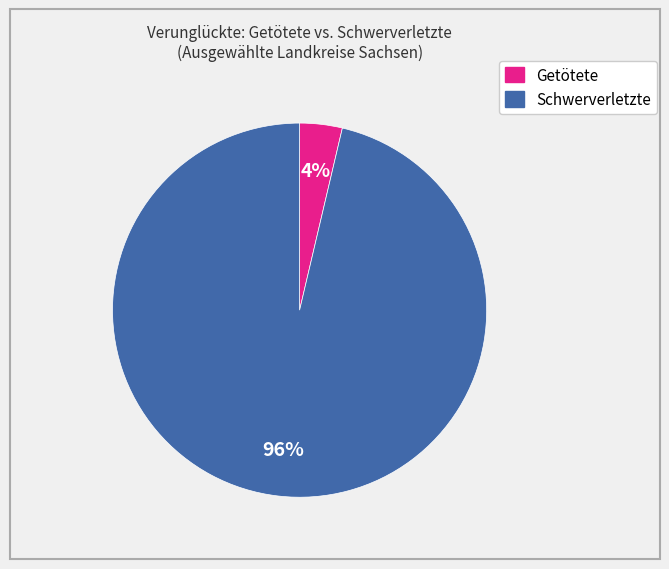

Is there any slice that represents more than half of the pie?

Yes